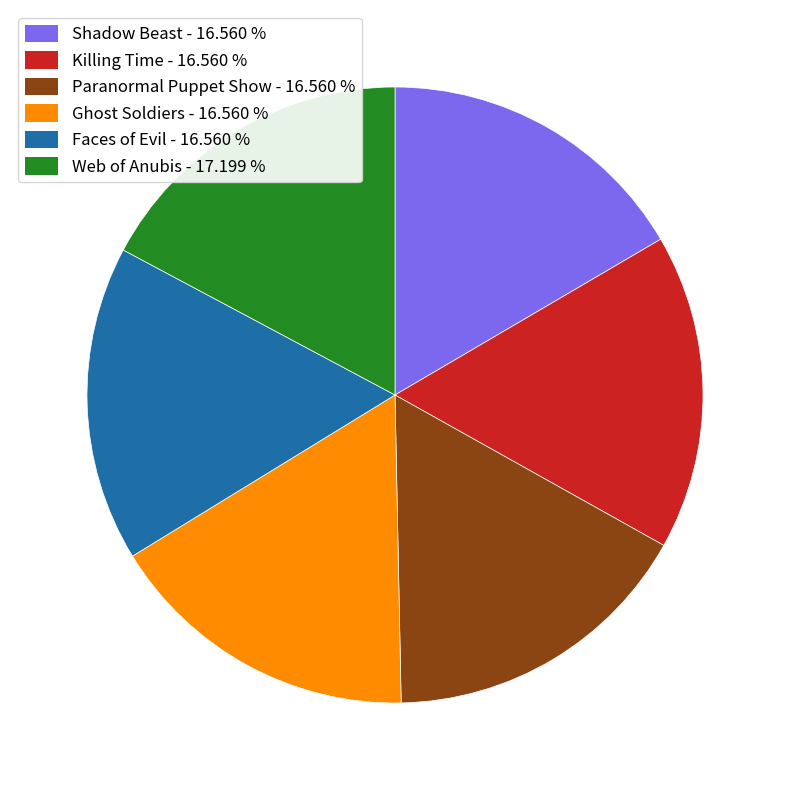

Which slice is the largest?

Web of Anubis